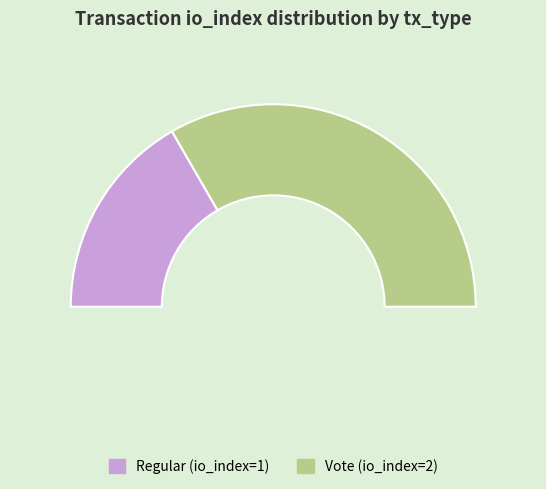

Rank the categories by value from lowest to highest.

Regular, Vote